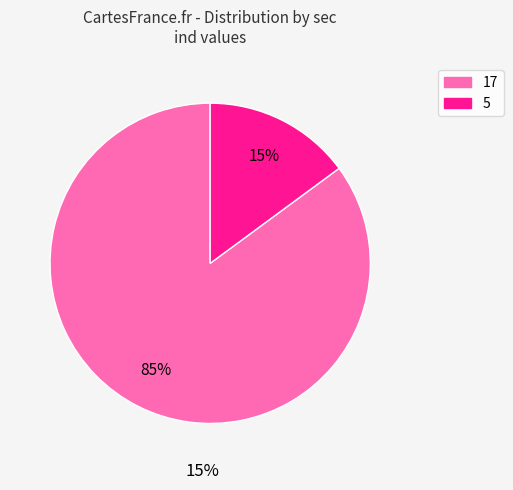

Rank the categories by value from highest to lowest.

17, 5